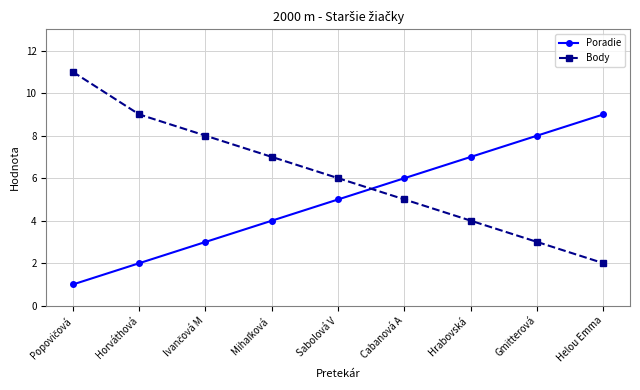

Does the chart display data point markers on the line(s)?

Yes